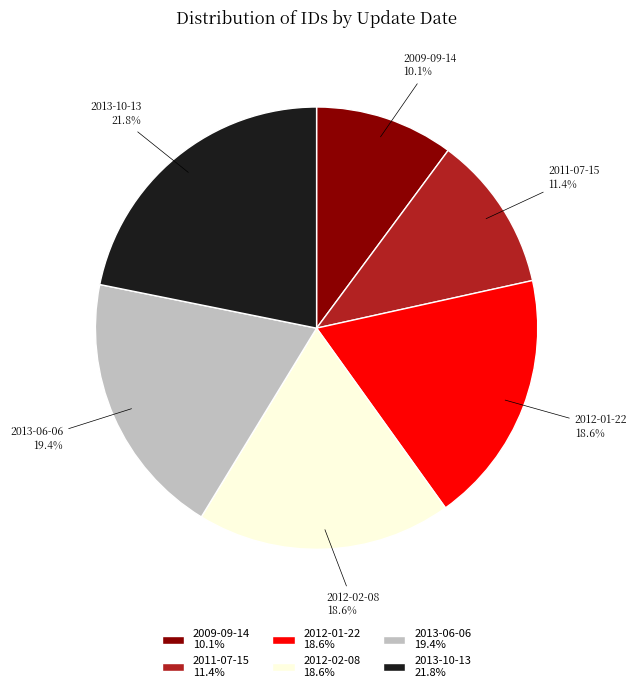

What percentage is the 2013-06-06 slice, to the nearest percent?

19%